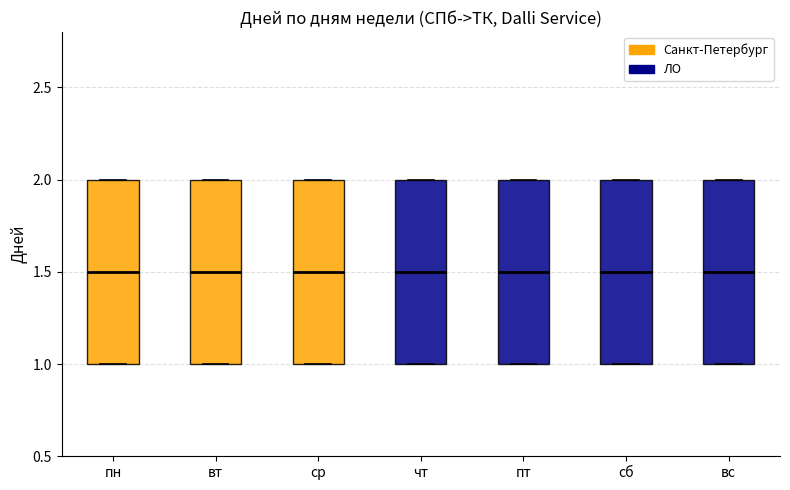

Reading left to right, transcribe this box plot: for each box, give where its median line is, the range the box spans, and where its two whiskers end, as read against the y-axis. The values are not printed on the chart, so give them approximately, as read against the axis.

пн: median 1.5, box 1.0 to 2.0, whiskers 1.0 to 2.0
вт: median 1.5, box 1.0 to 2.0, whiskers 1.0 to 2.0
ср: median 1.5, box 1.0 to 2.0, whiskers 1.0 to 2.0
чт: median 1.5, box 1.0 to 2.0, whiskers 1.0 to 2.0
пт: median 1.5, box 1.0 to 2.0, whiskers 1.0 to 2.0
сб: median 1.5, box 1.0 to 2.0, whiskers 1.0 to 2.0
вс: median 1.5, box 1.0 to 2.0, whiskers 1.0 to 2.0